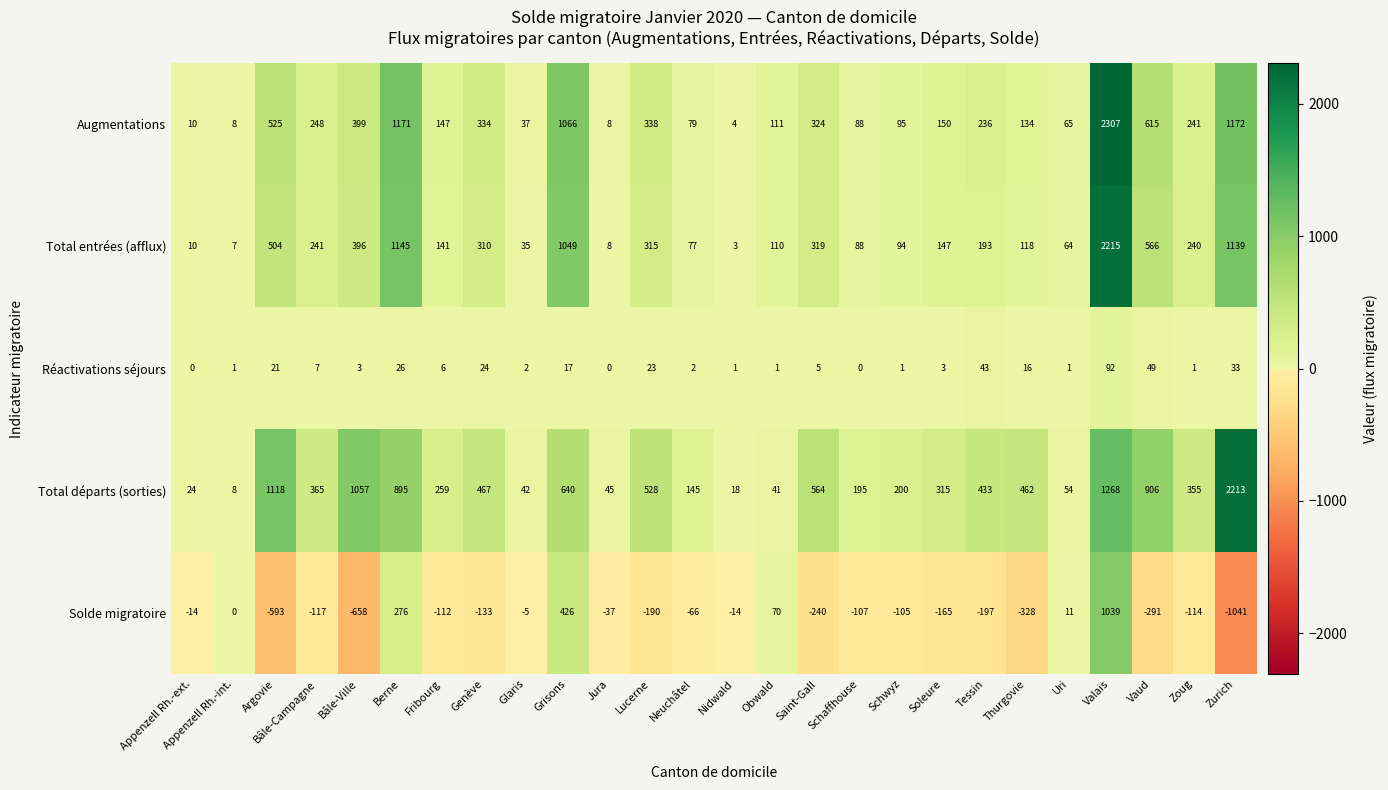

List the series in order of their peak value, lowest first.

Réactivations séjours, Solde migratoire, Total départs (sorties), Total entrées (afflux), Augmentations